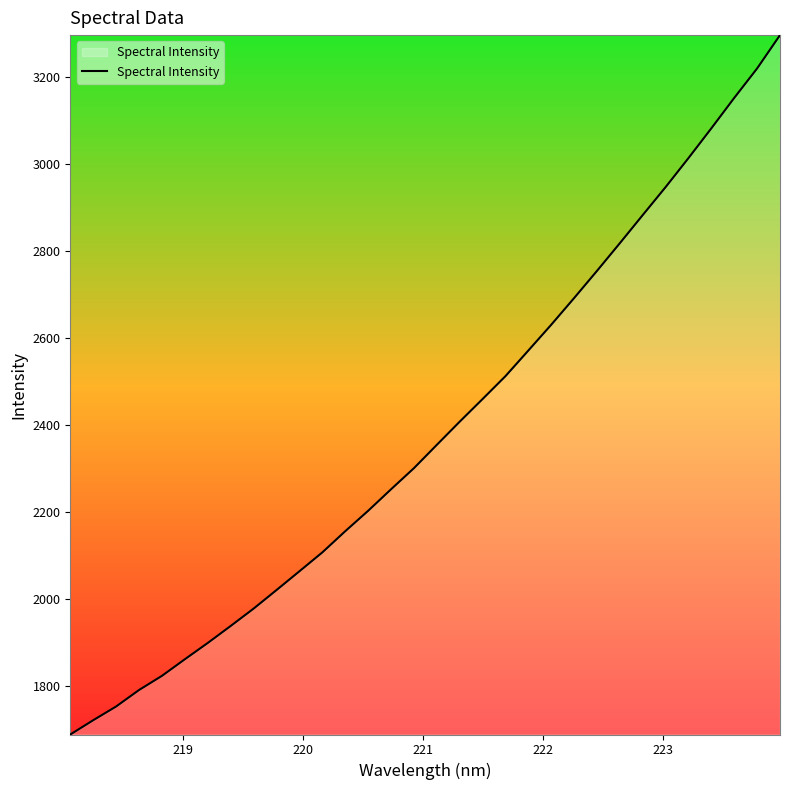

How many values are below 2354?

16